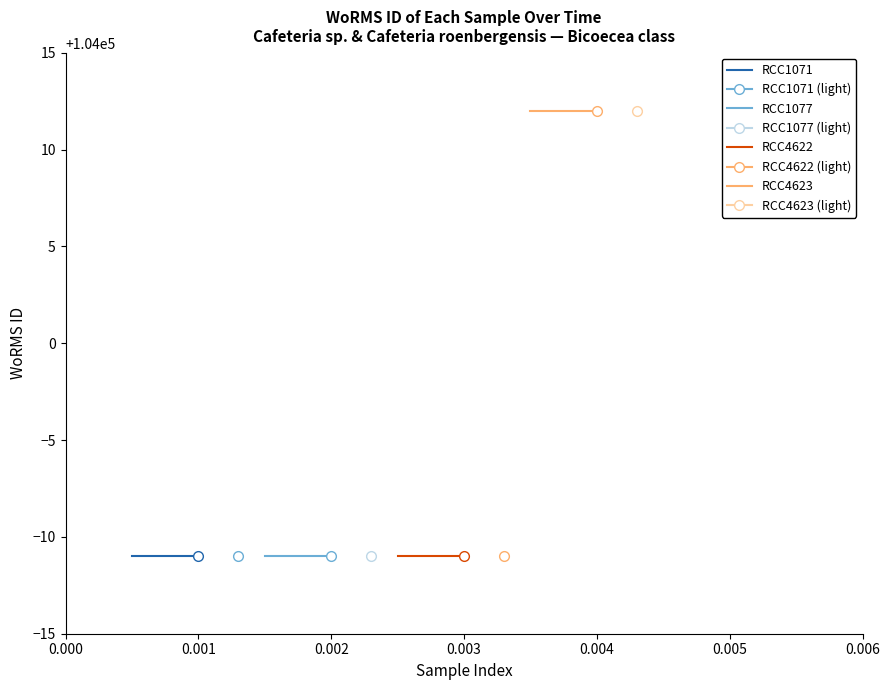

What is the sum of the RCC1071 values at 0.001 and 0.000?

207978